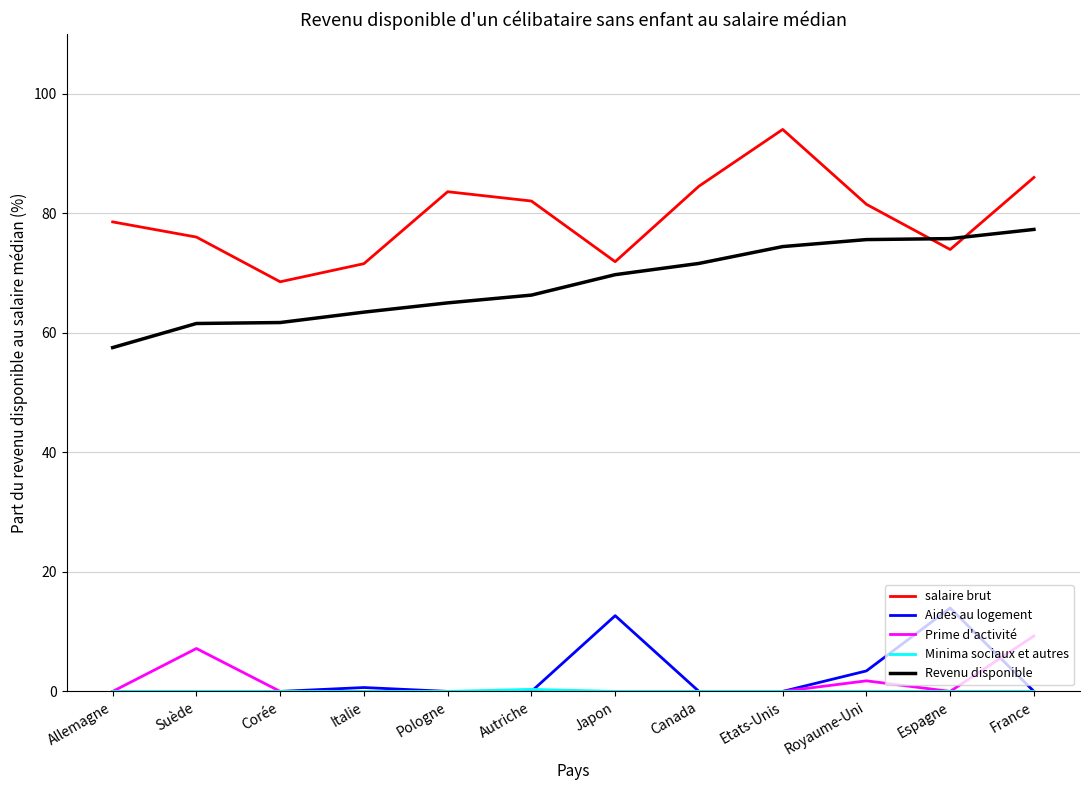

True or false: Aides au logement has a value of -8.5 at Autriche.

False